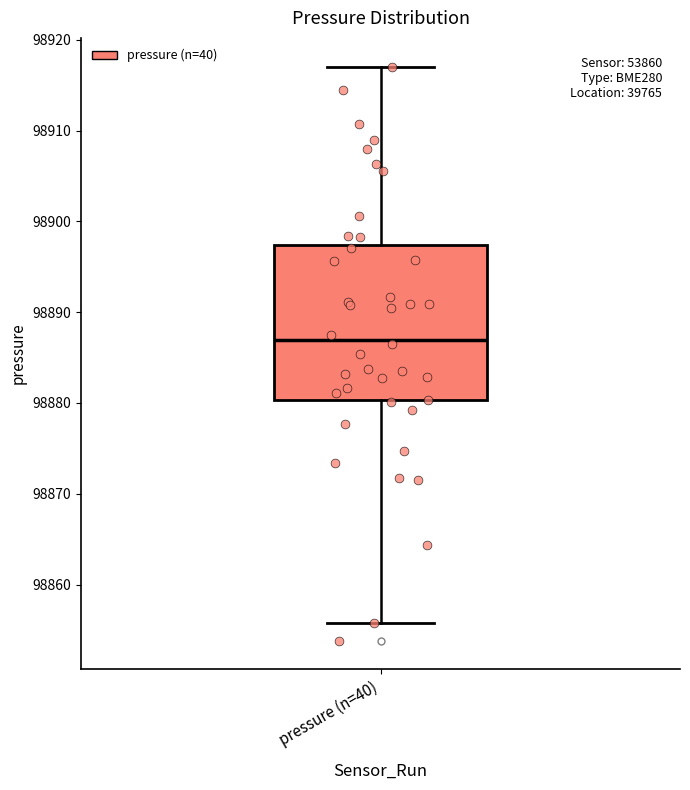

Where is the lower edge of the box for pressure (n=40) on the y-axis? The values are not printed on the chart, so give them approximately, as read against the axis.

98880